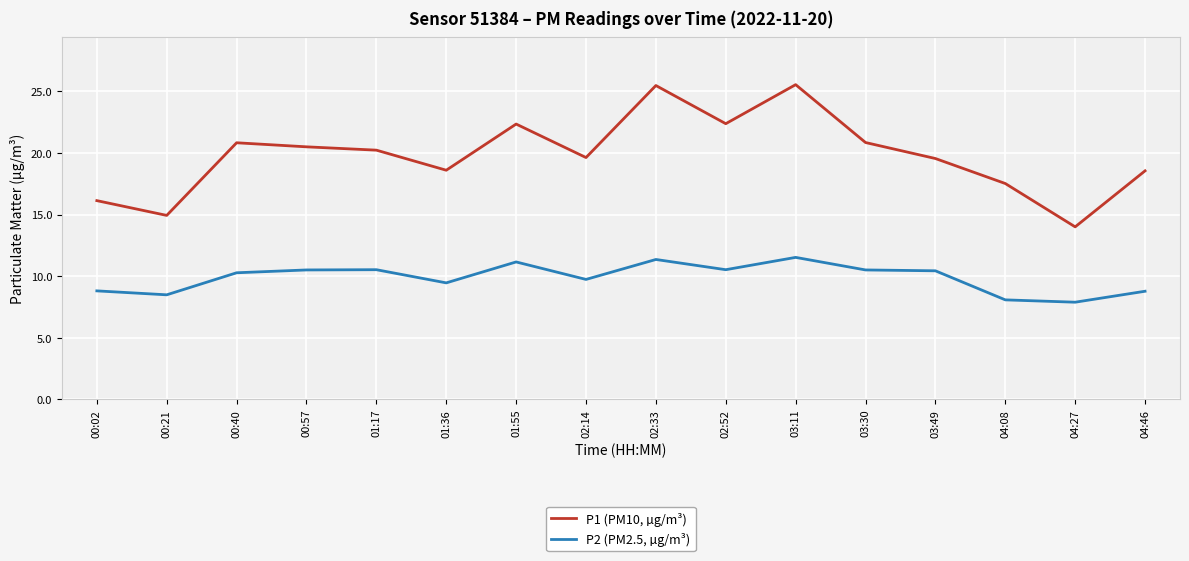

What is the difference between the P1 (PM10, µg/m³) values at 01:17 and 04:27?

6.2